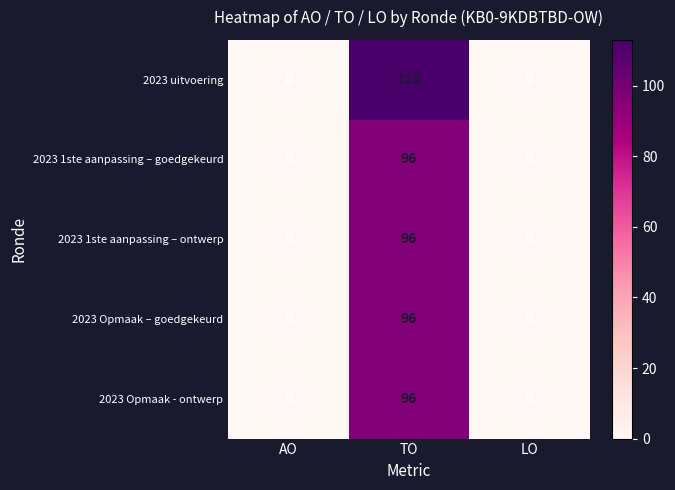

At which category is the sum across all series the highest?

TO